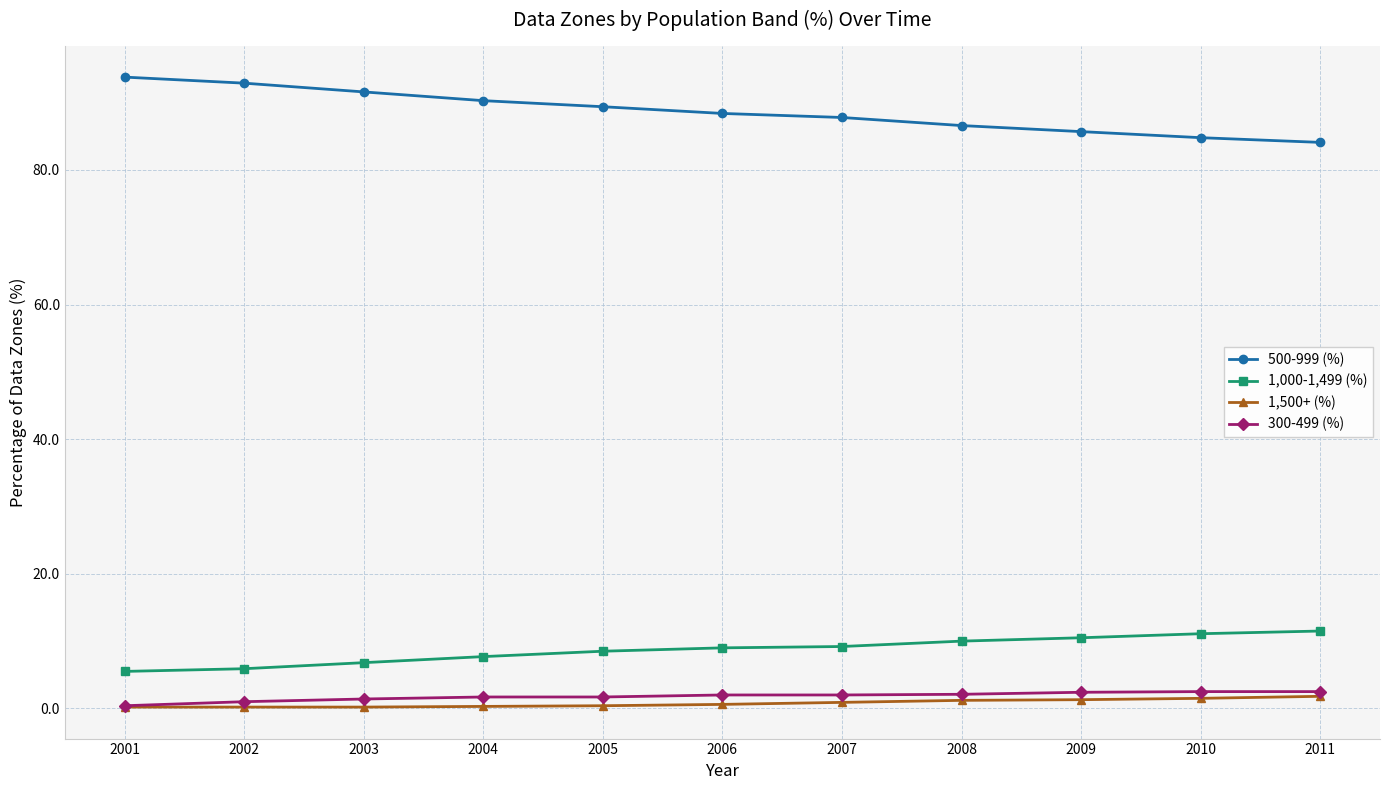

What is the difference between the 500-999 (%) values at 2008 and 2004?

3.7